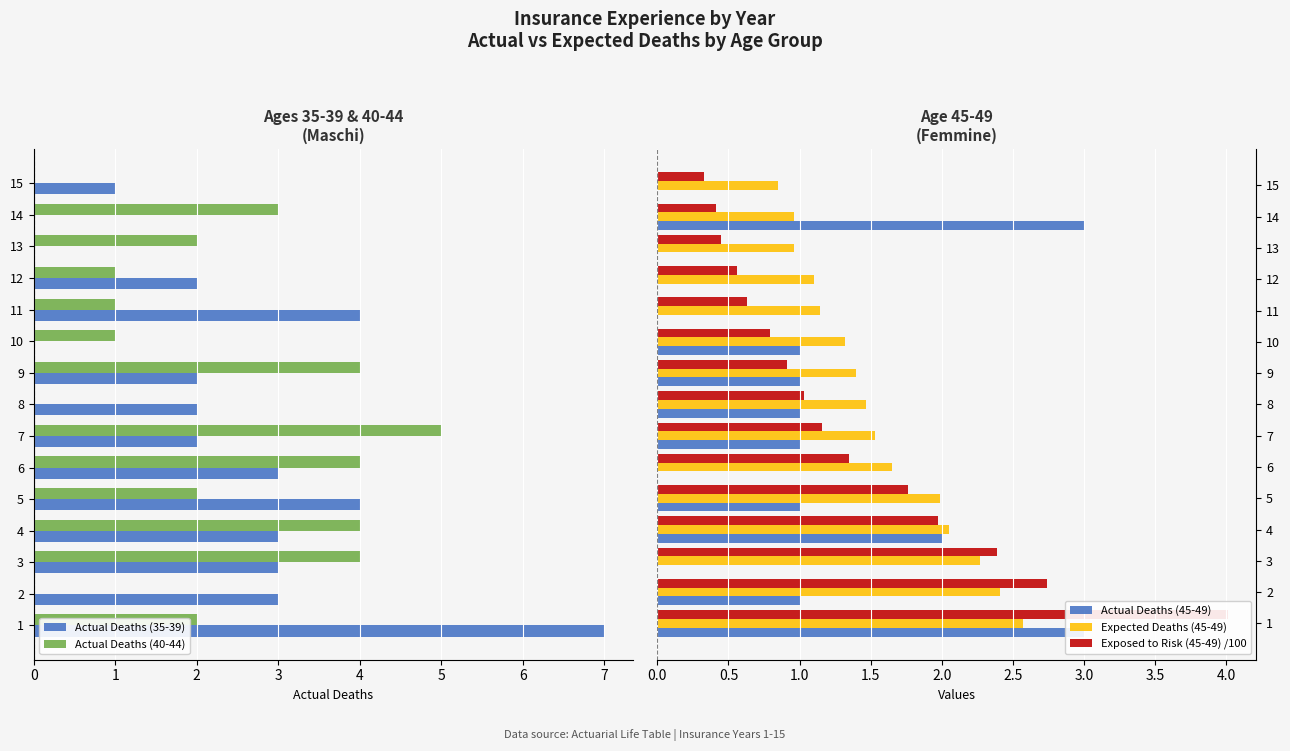

At which label is Actual Deaths (45-49) closest to 1?

2